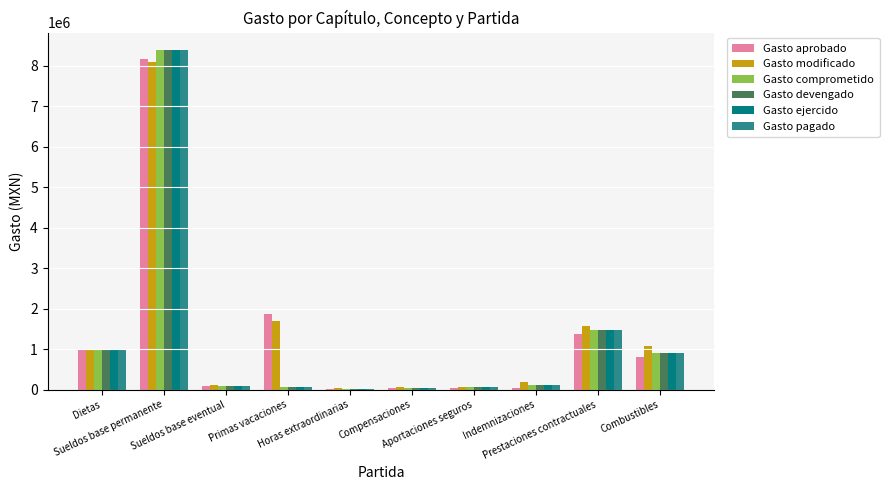

What is the average value of the Gasto devengado series?

1214066.3